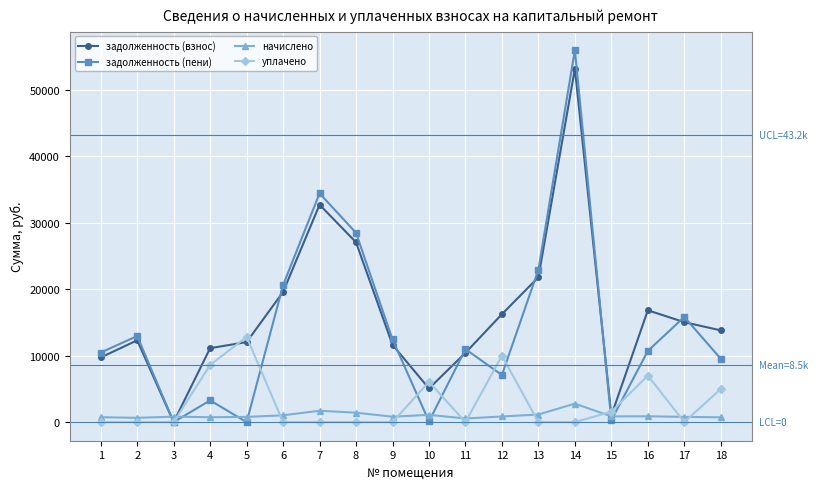

The начислено series shows 1093.7 at 10. True or false?

True